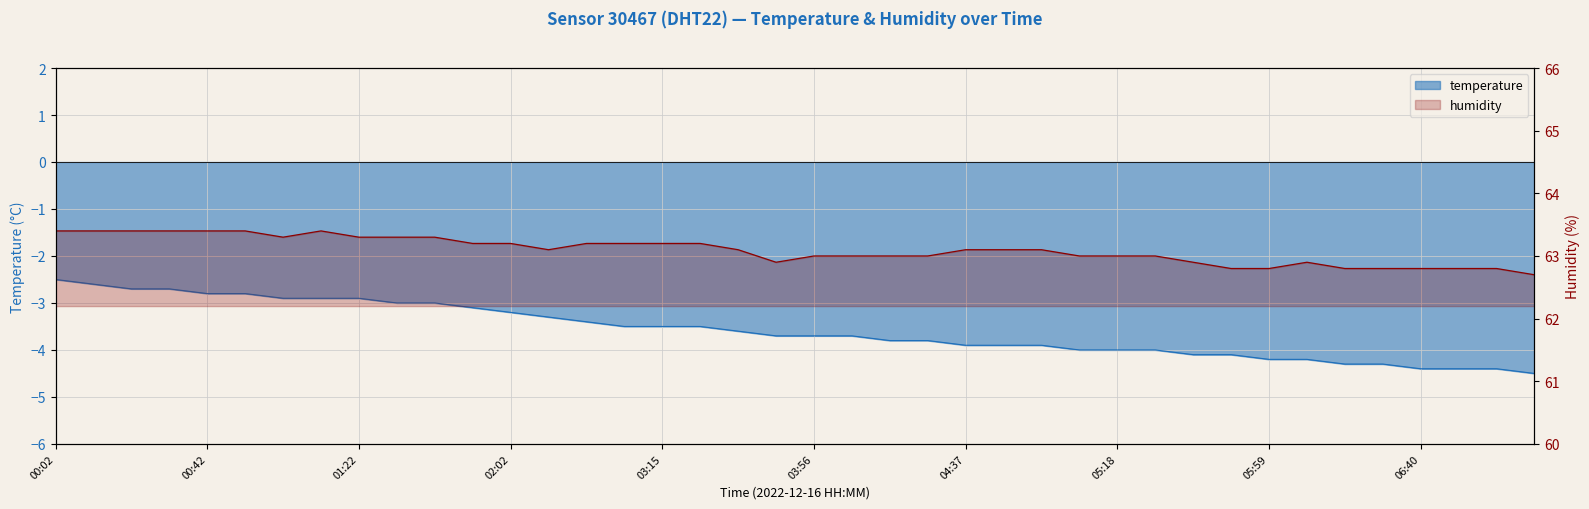

At which label does humidity first exceed 63?

00:02